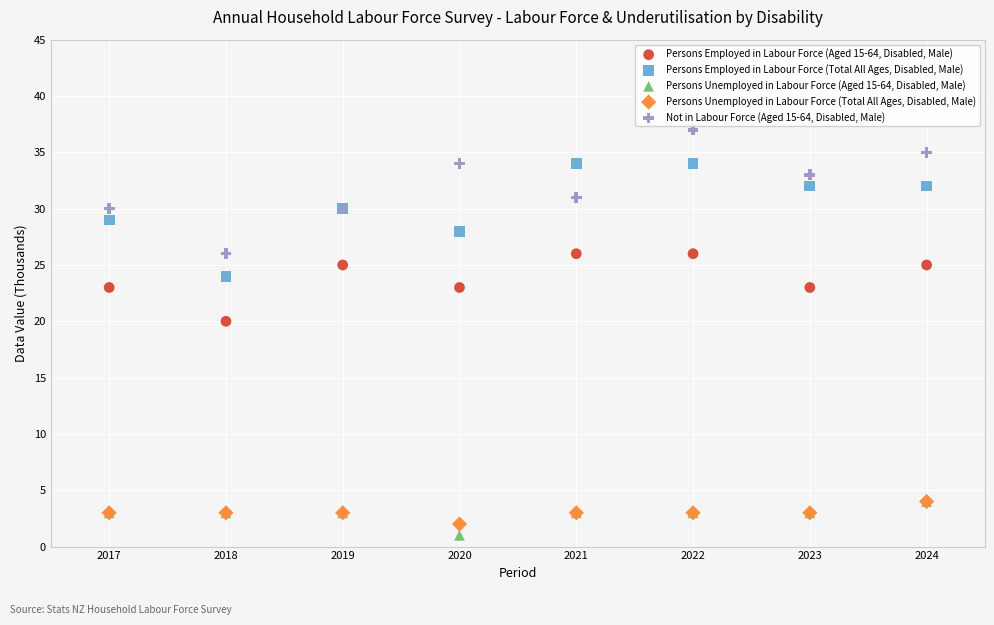

Which series reaches the minimum Y coordinate?

Persons Unemployed in Labour Force (Aged 15-64, Disabled, Male)